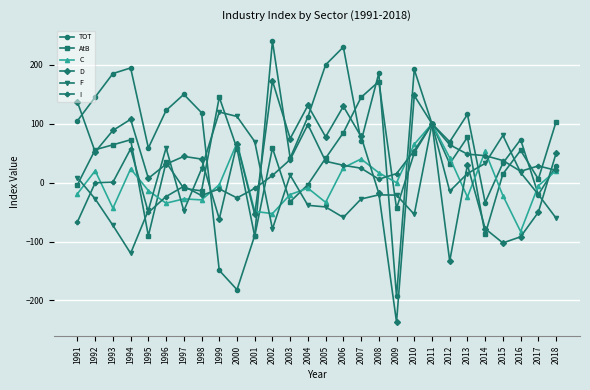

Which series has the largest range (max minus min)?

TOT